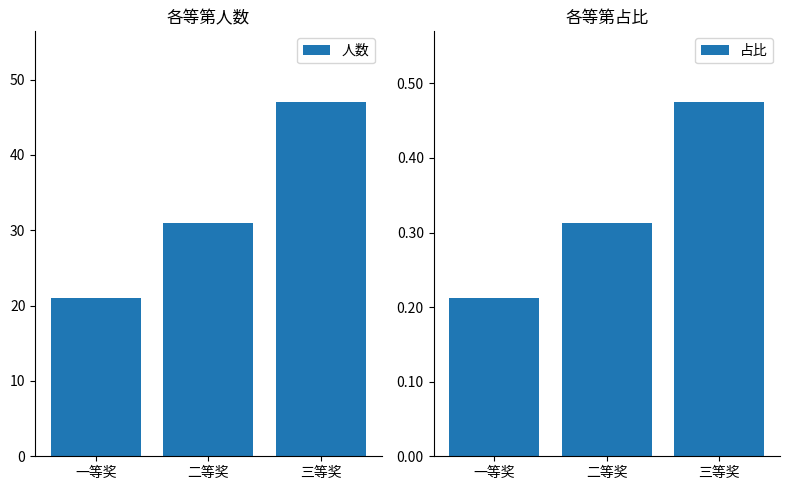

Which series has the largest total across all categories?

人数